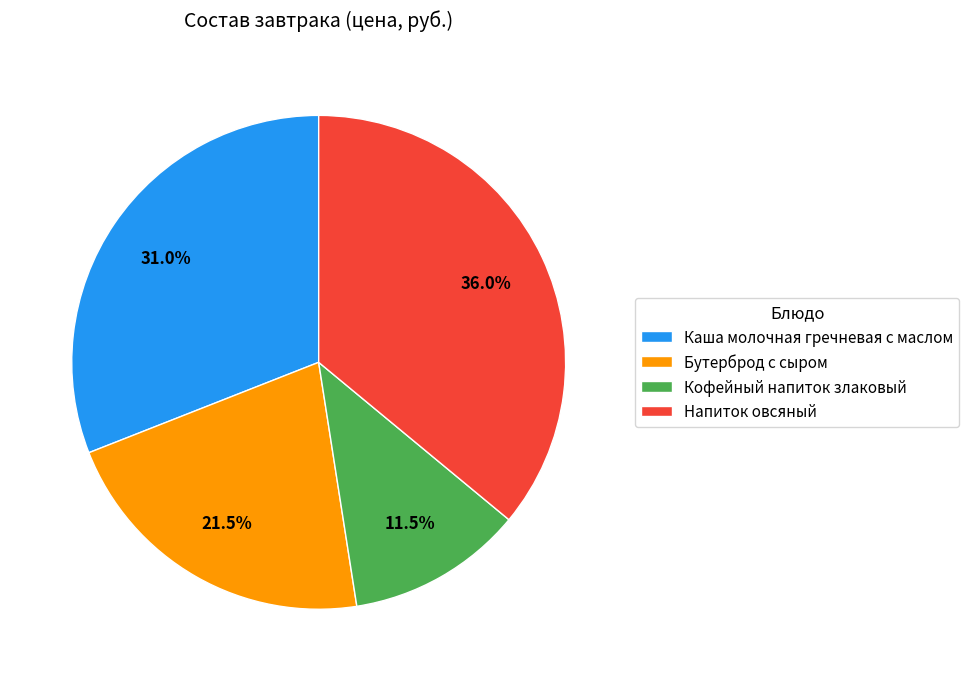

What percentage is NOT represented by Кофейный напиток злаковый?

88.5%